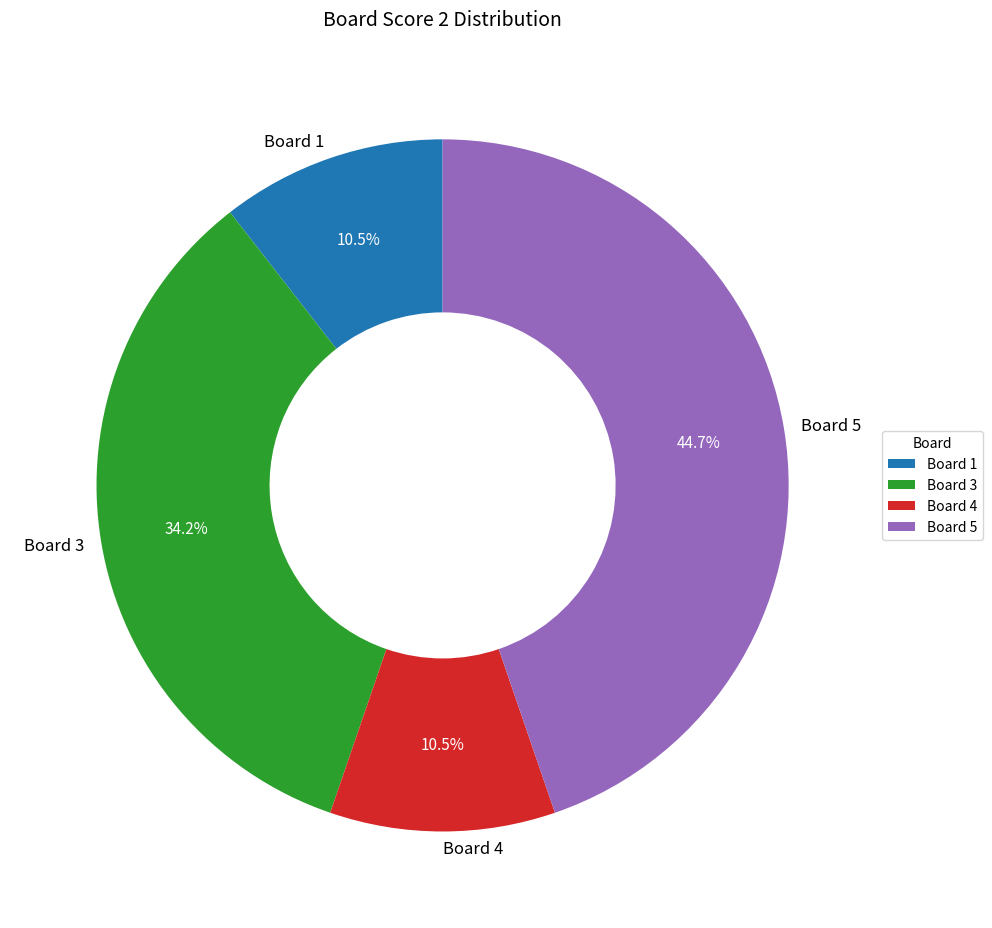

Do Board 5 and Board 3 together represent more than half of the pie?

Yes